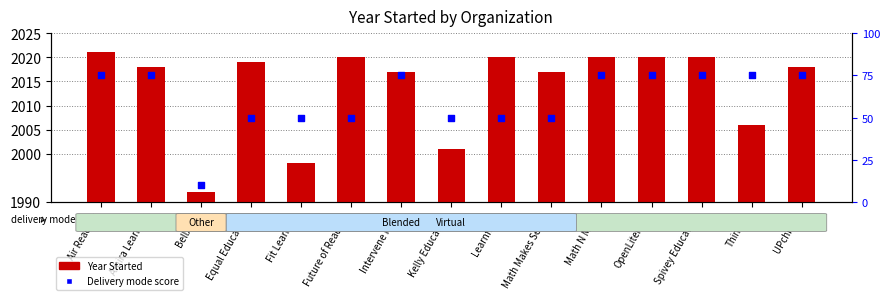

Which series has the largest Y range (max minus min)?

Delivery mode score